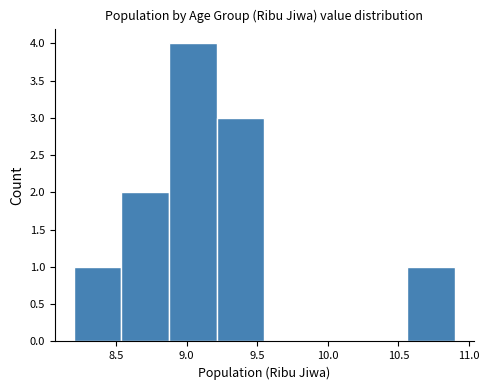

How tall is the bar that spans 8.20 to 8.55 on the x-axis? Neither the bar edges nor the heights are printed on the chart, so give them approximately, as read against the axes.

1